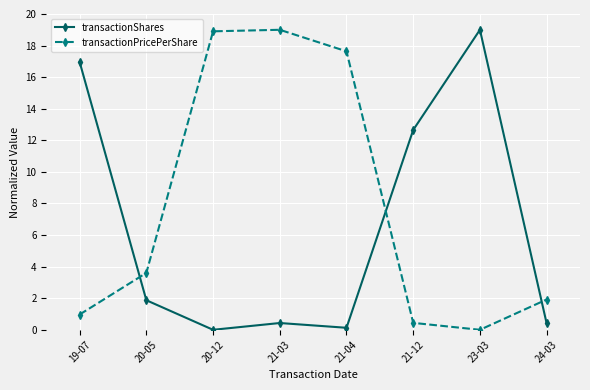

Is this an area chart (filled region under the line)?

No